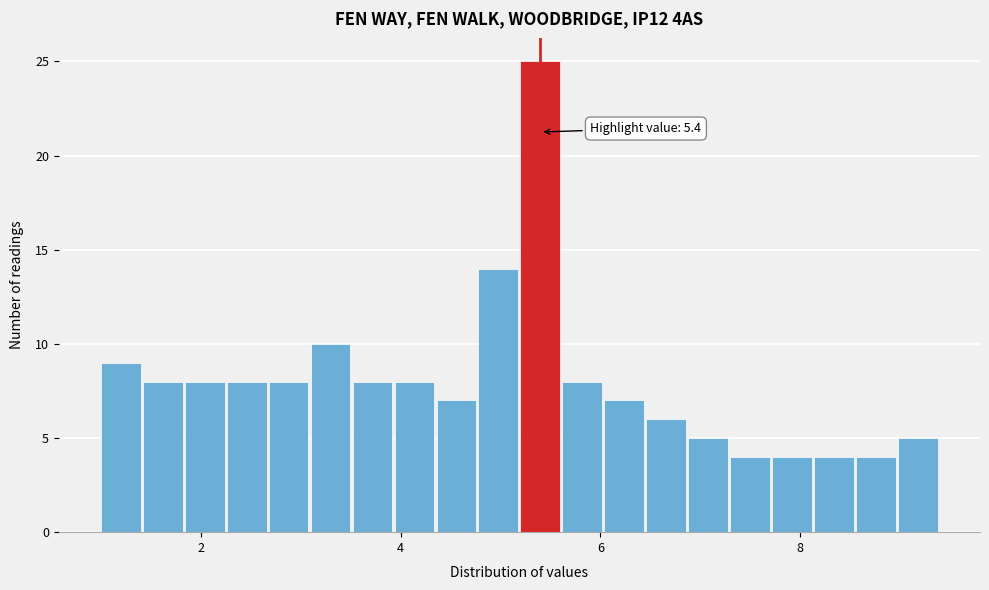

Around what value on the x-axis is the tallest bar? Give the approximate position of its centre, as read against the axis.

5.4